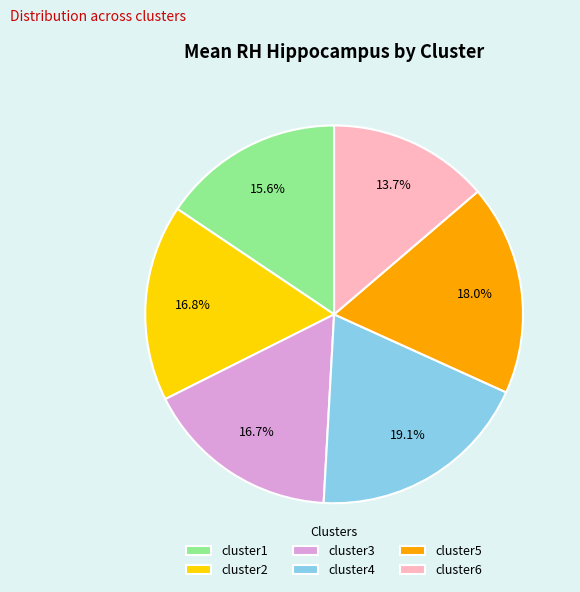

Do cluster3 and cluster4 together represent more than half of the pie?

No